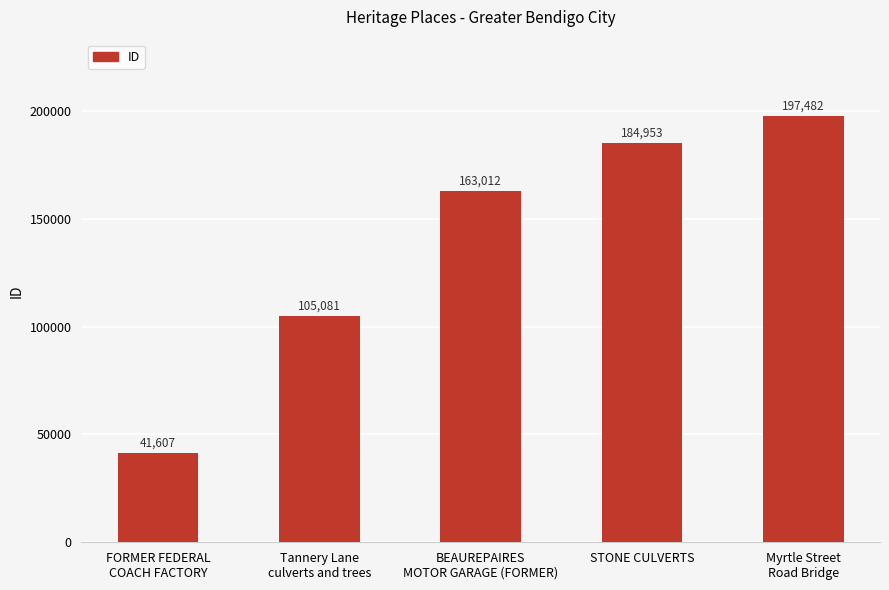

What is the greatest value displayed?

197482